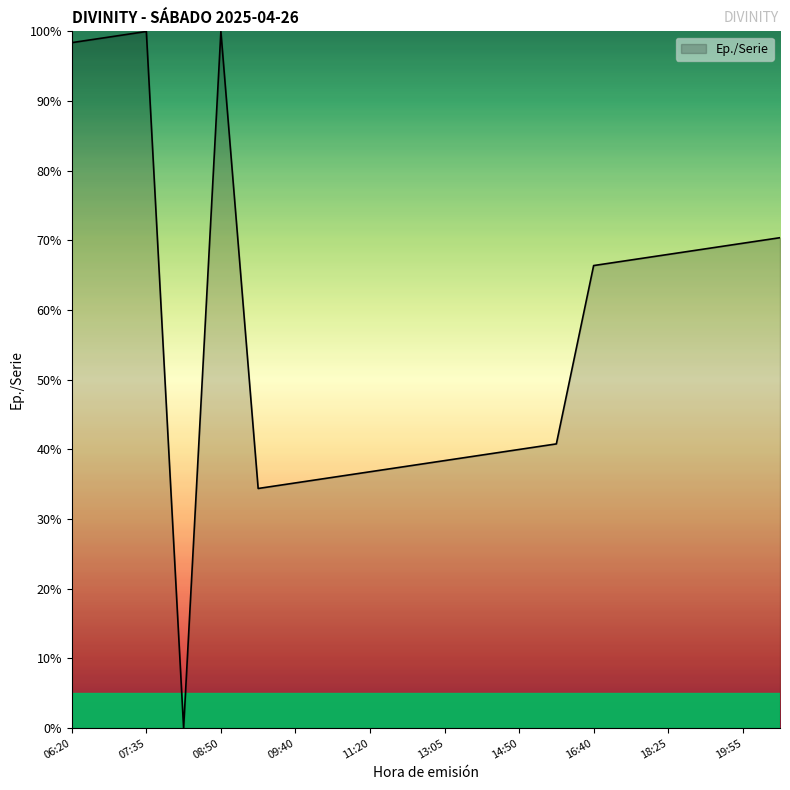

What is the maximum value shown in the chart?

100.0